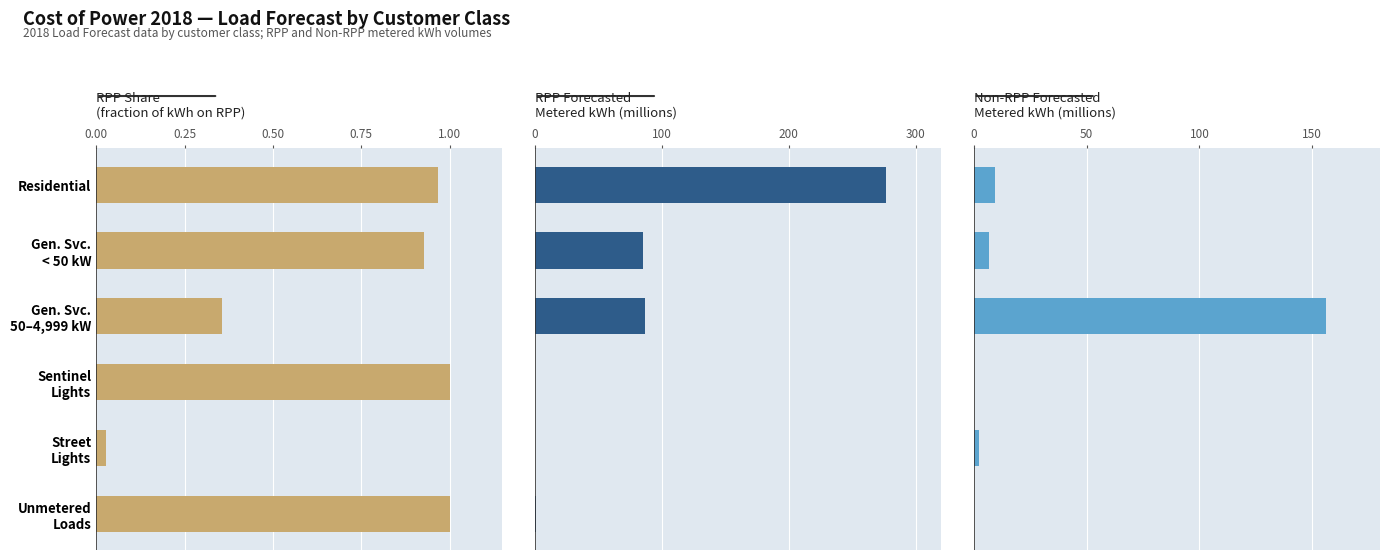

What is the difference between the second highest and minimum values in the 2018 % RPP series?

1.0